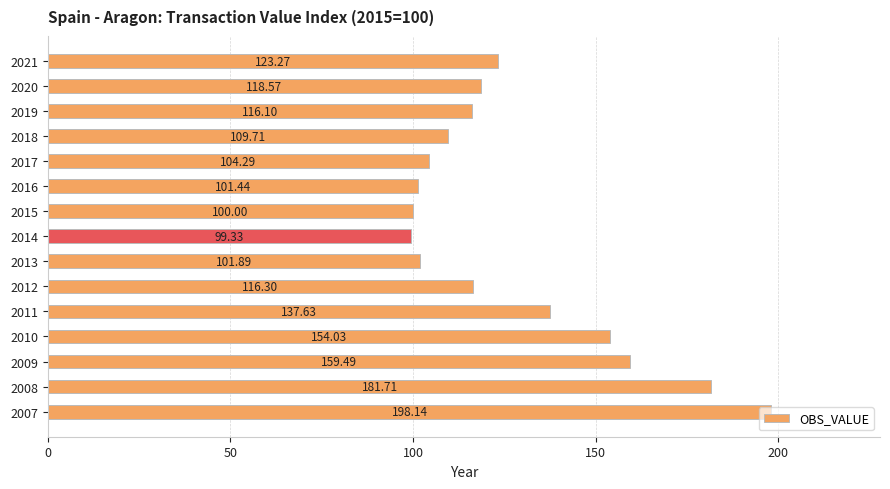

What is the difference between the maximum and minimum values?

98.8